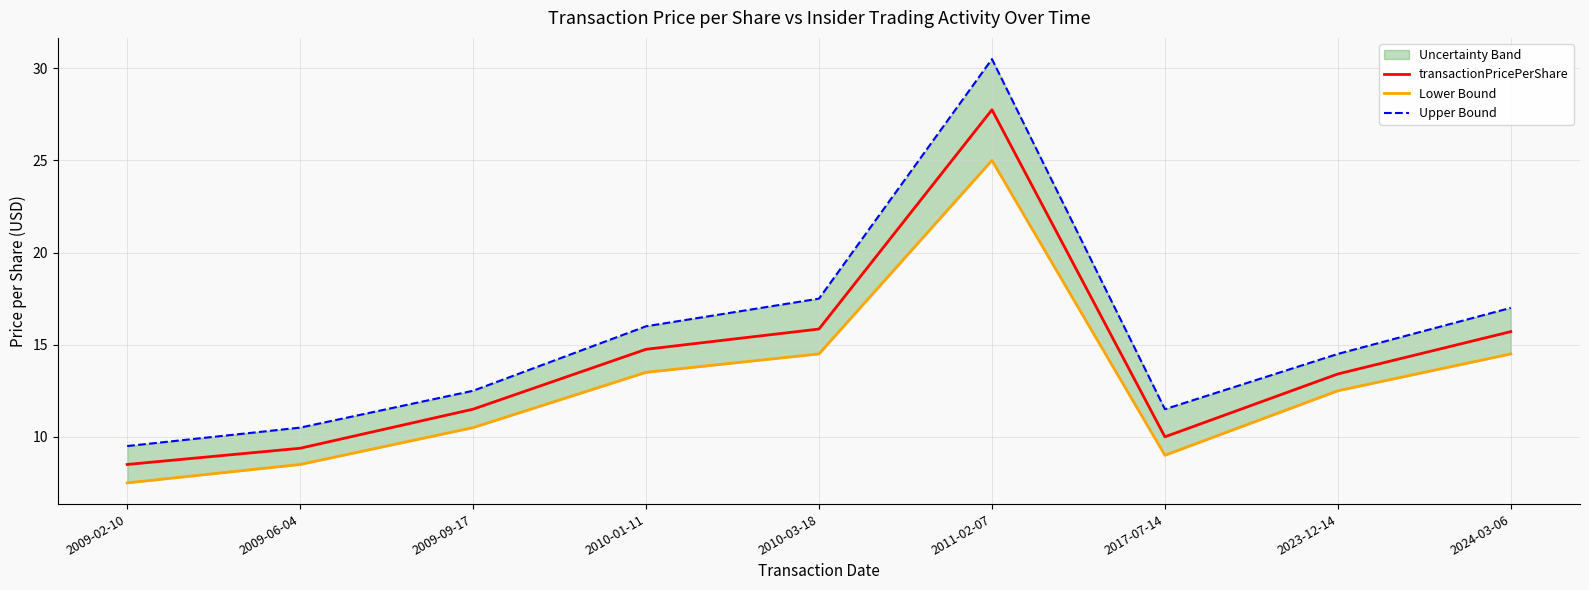

Which has a higher value, 2009-06-04 or 2009-02-10?

2009-06-04